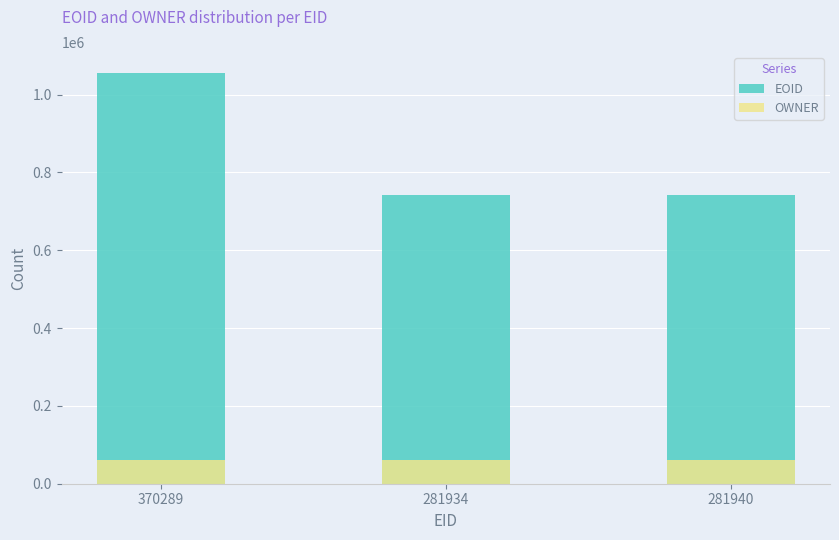

The EOID series shows 1056560 at 370289. True or false?

True